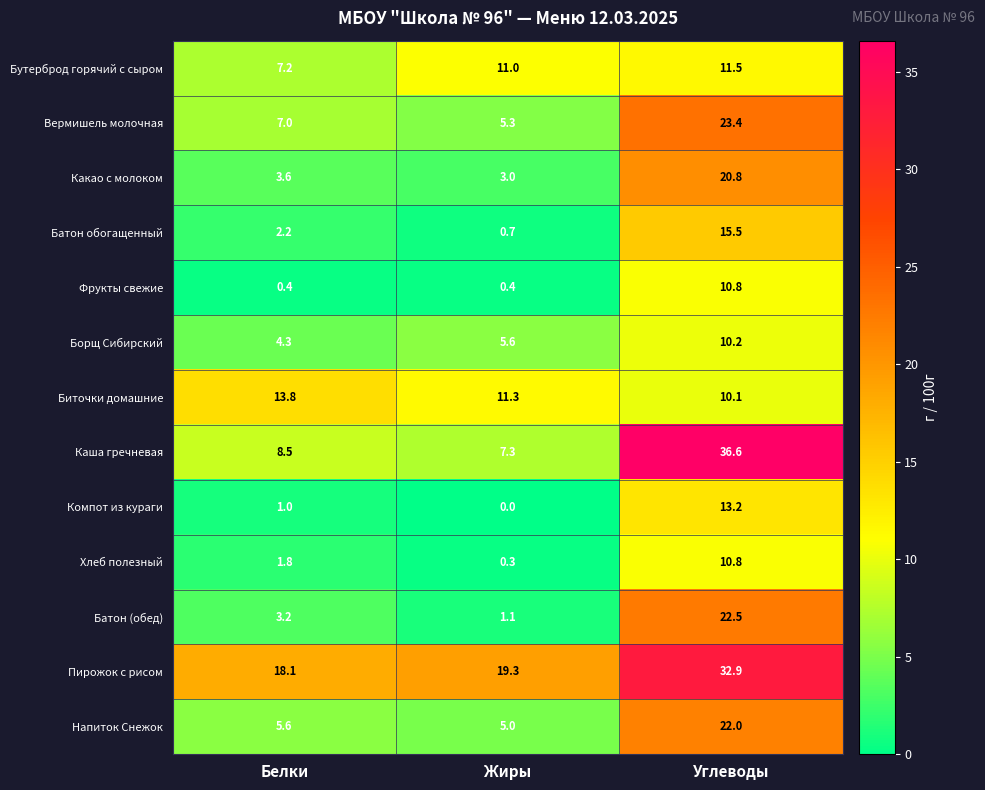

At which label does Борщ Сибирский first exceed 5?

Жиры